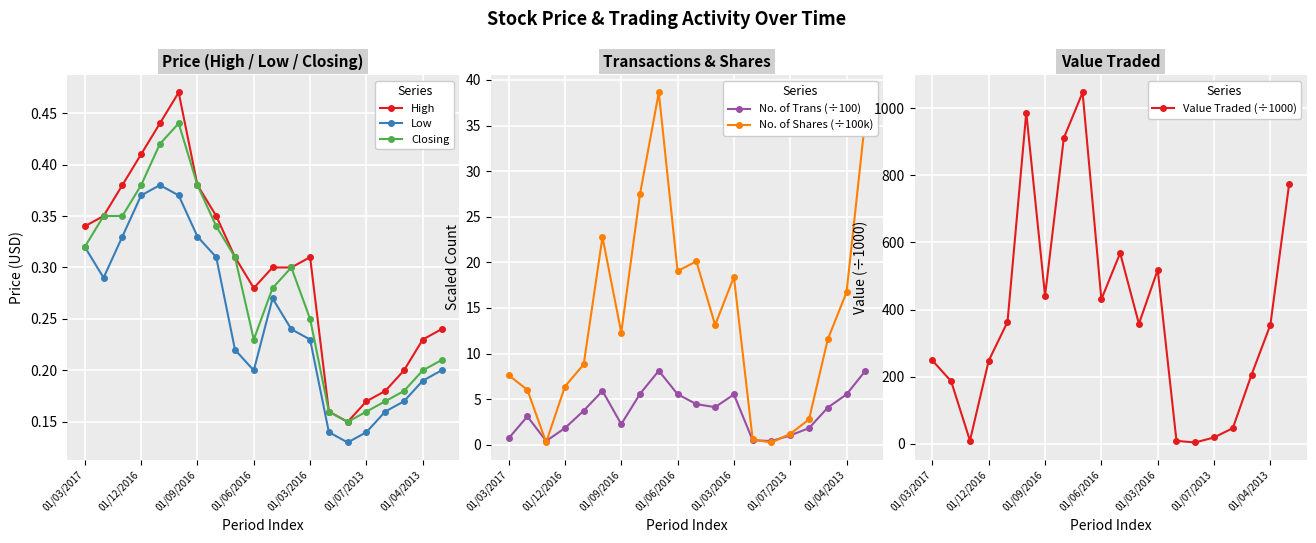

Count the number of categories in the chart.

20